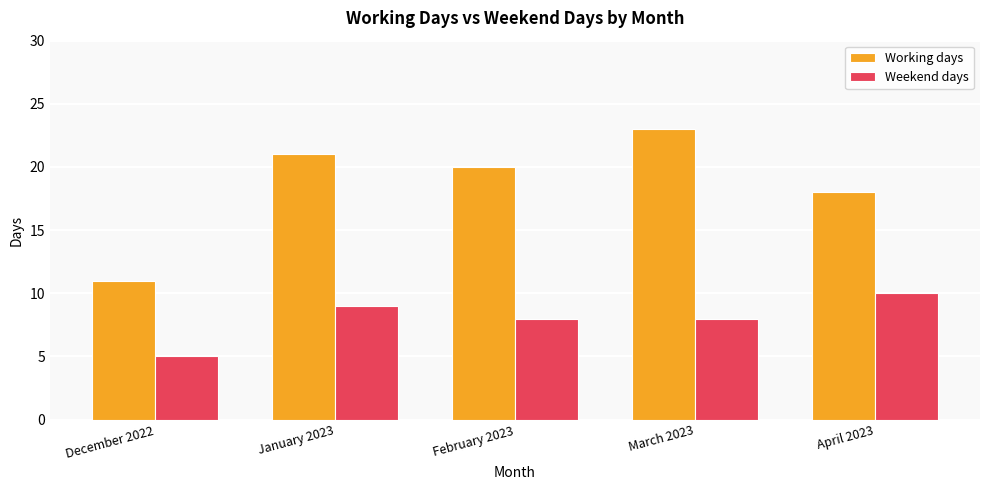

Which series has the largest total across all categories?

Working days